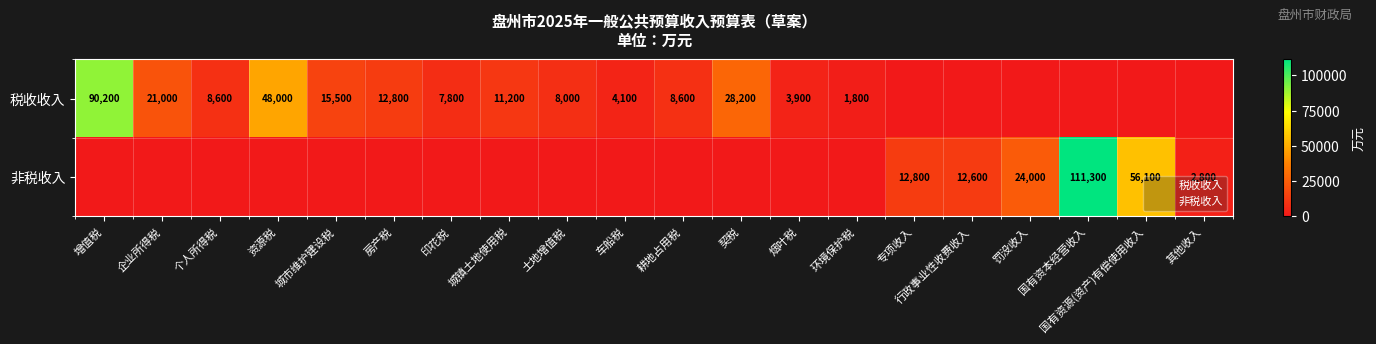

The 非税收入 series shows -56579 at 房产税. True or false?

False